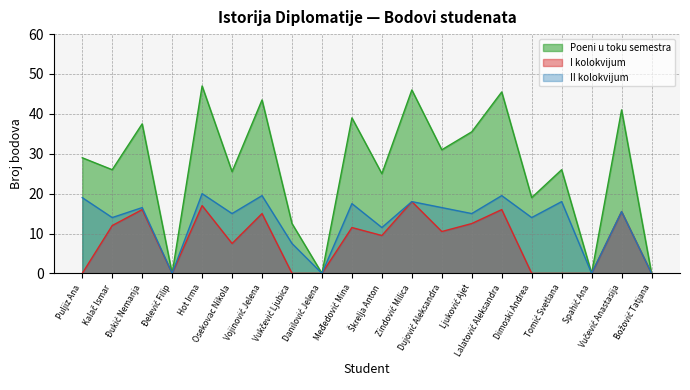

Which series has the largest range (max minus min)?

Poeni u toku semestra